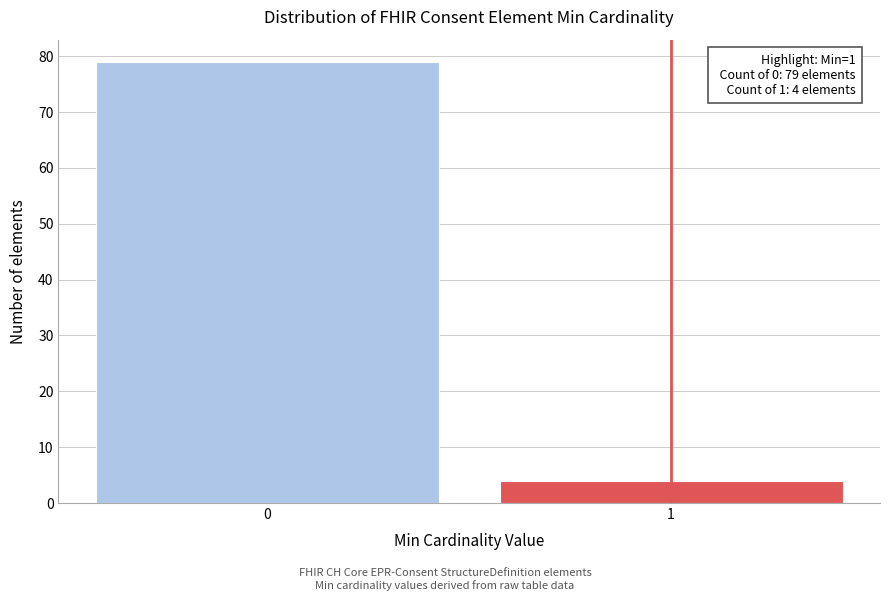

Reading left to right, what are all the values shown in this chart?

79	4